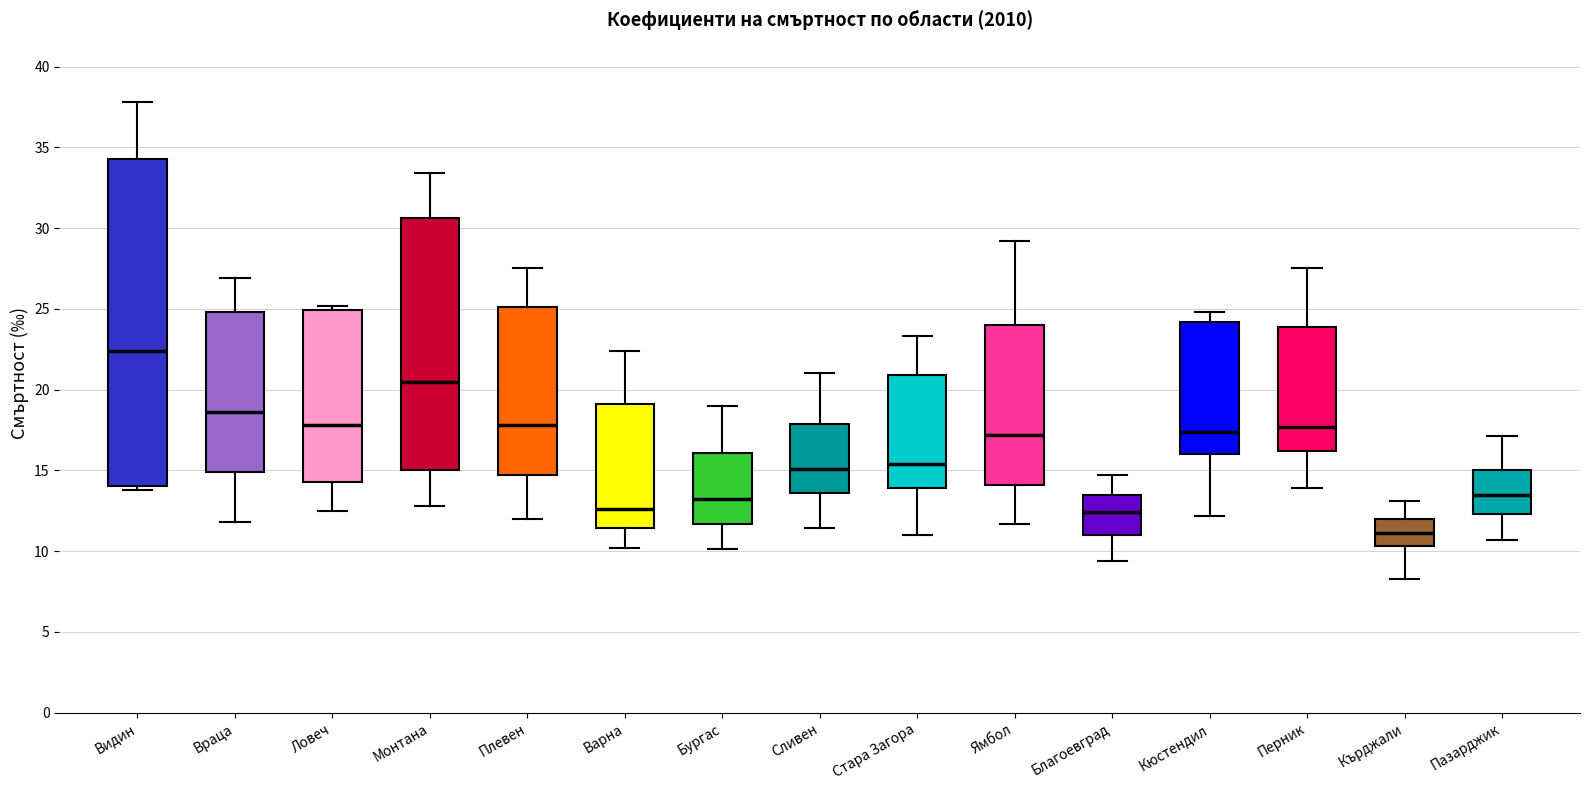

Where does the lower whisker of the box for Благоевград end on the y-axis? The values are not printed on the chart, so give them approximately, as read against the axis.

9.5